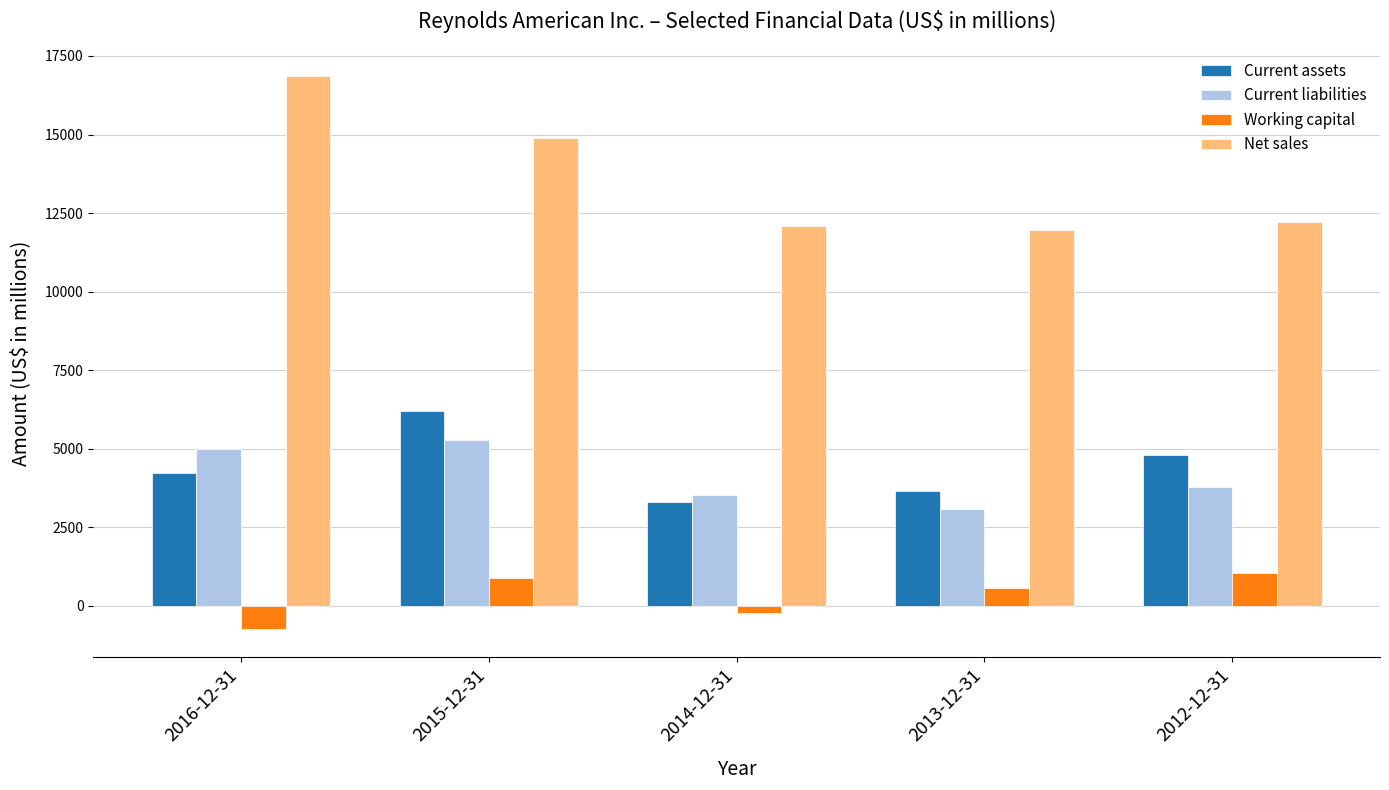

How many values in Working capital are below zero?

2